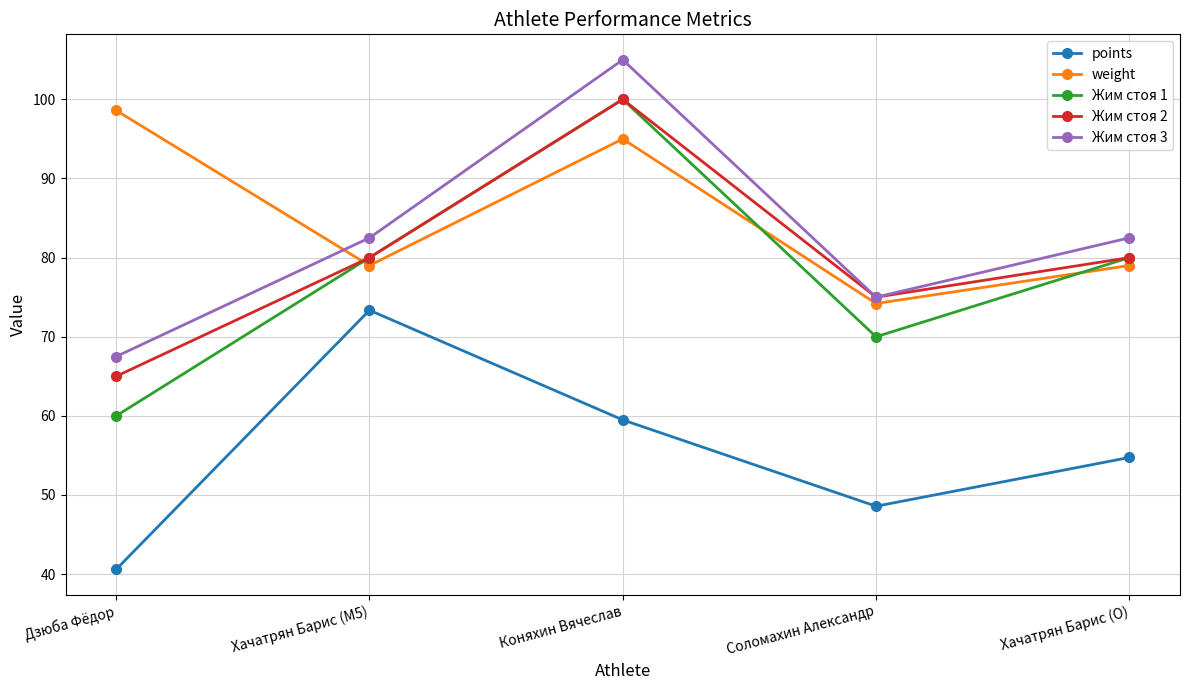

True or false: Жим стоя 3 has a value of 29.1 at Дзюба Фёдор.

False